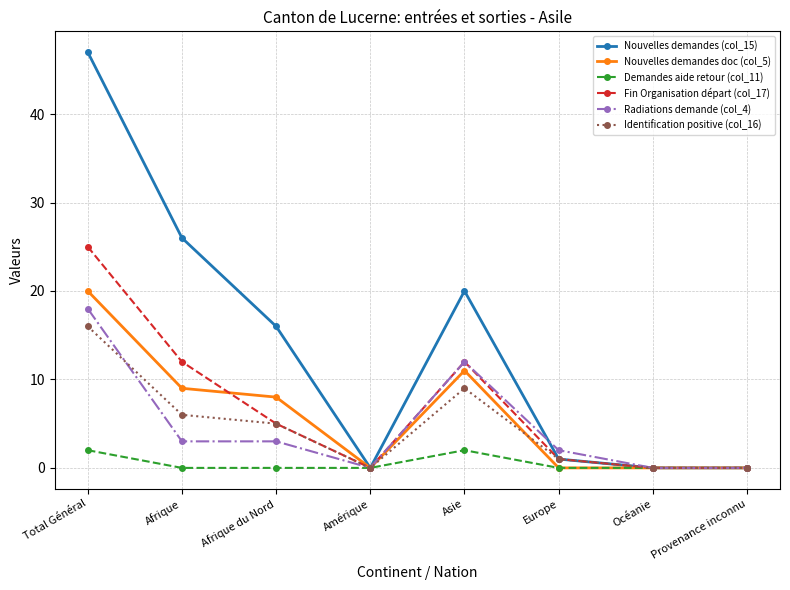

Which series has the widest spread of values?

Nouvelles demandes (col_15)